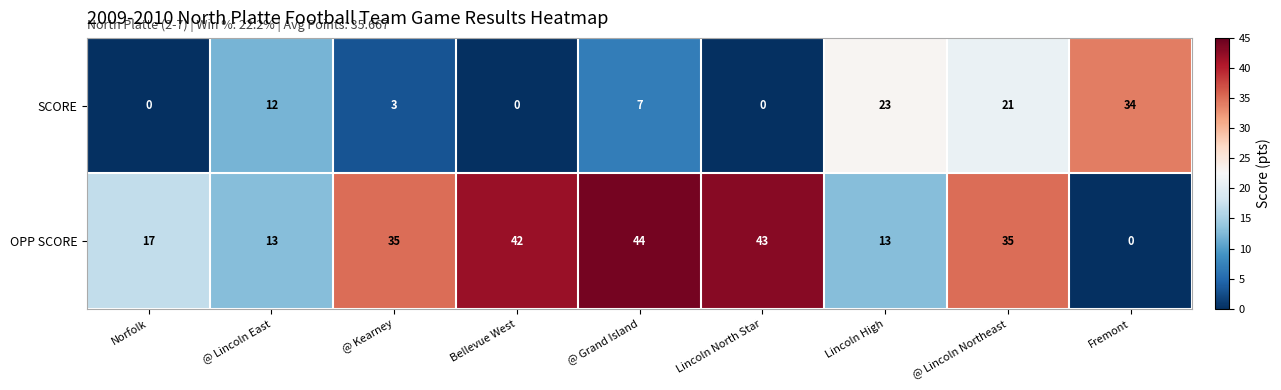

Reading right to left, list all the values displayed in this chart.

SCORE: Fremont=34	@ Lincoln Northeast=21	Lincoln High=23	Lincoln North Star=0	@ Grand Island=7	Bellevue West=0	@ Kearney=3	@ Lincoln East=12	Norfolk=0
OPP SCORE: Fremont=0	@ Lincoln Northeast=35	Lincoln High=13	Lincoln North Star=43	@ Grand Island=44	Bellevue West=42	@ Kearney=35	@ Lincoln East=13	Norfolk=17